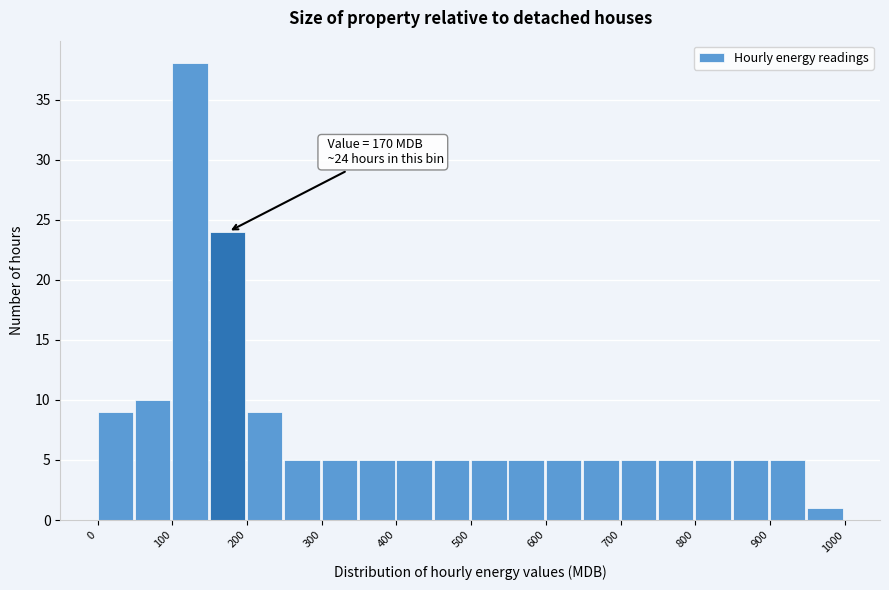

Which range on the x-axis has the tallest bar?

100 to 150